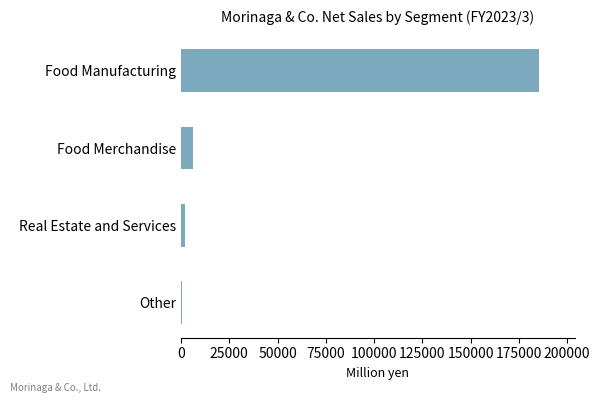

How many bars are there in total?

4